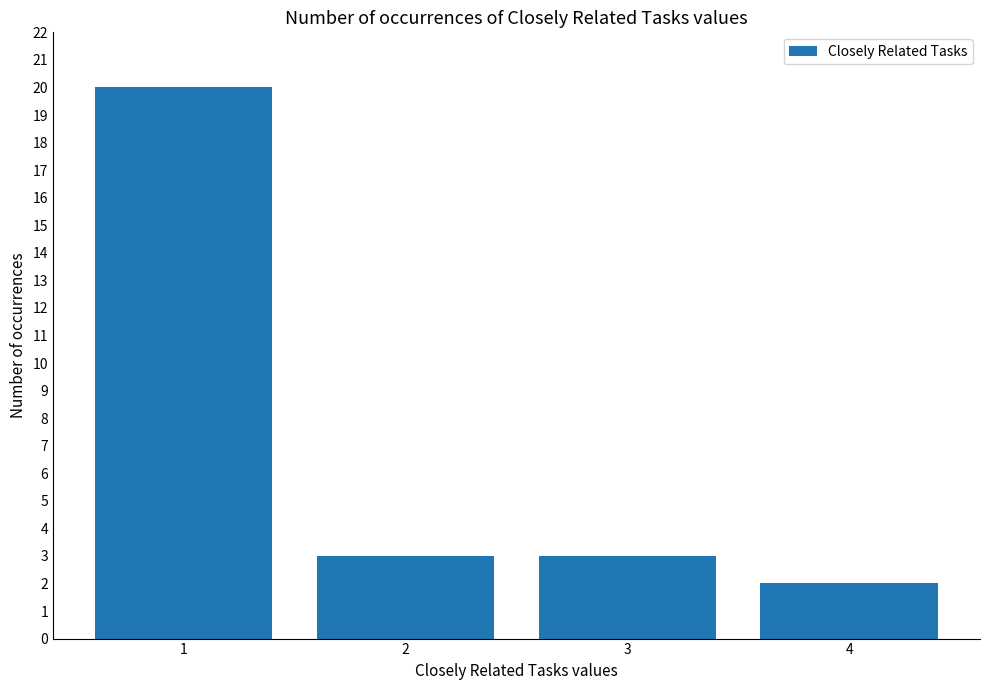

What is the sum of all values?

28